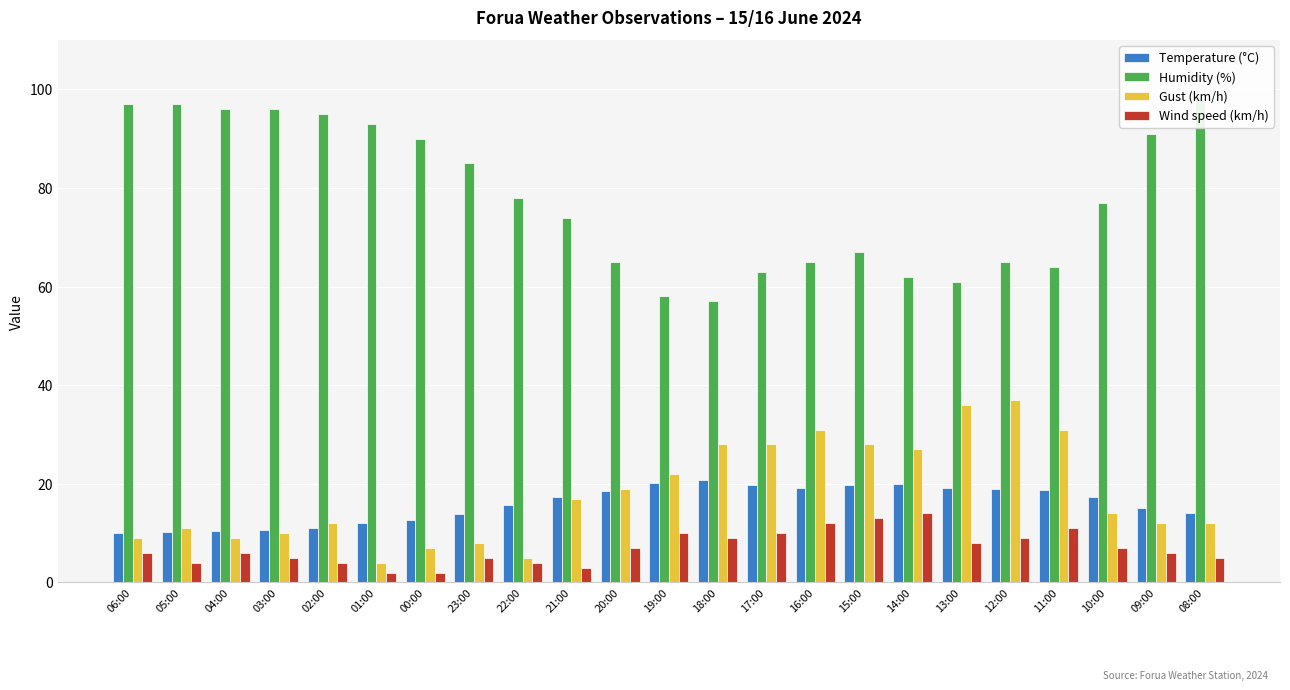

What is the minimum value shown in the chart?

2.0